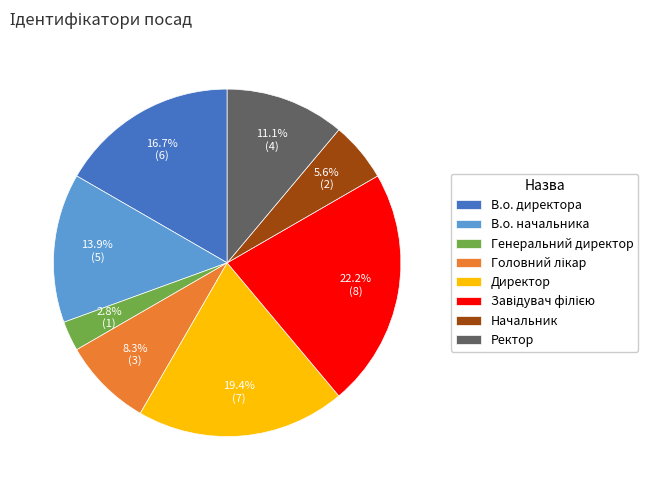

Which slice is the smallest?

Генеральний директор